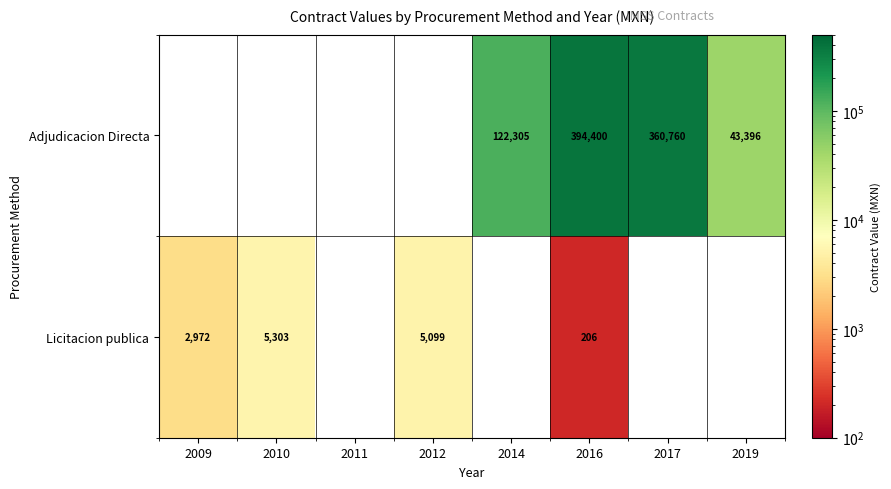

The value of Licitacion publica at 2010 is 5303.0. True or false?

True